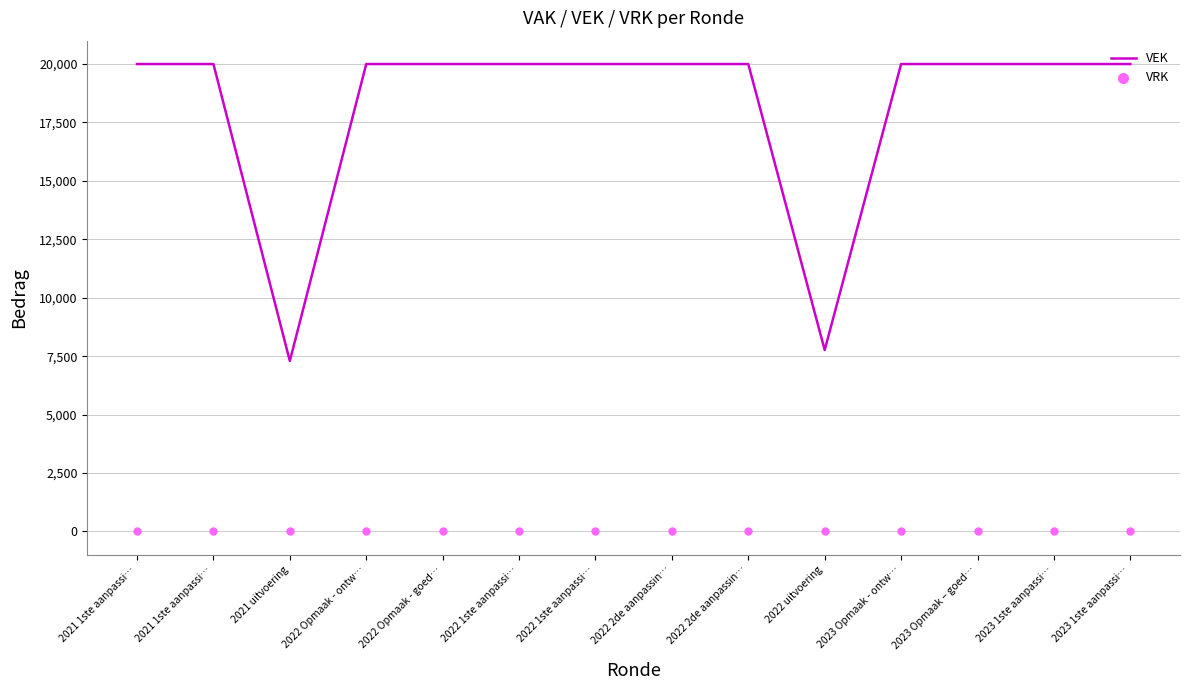

What is the total value across all series at 2022 2de aanpassin…?

20000